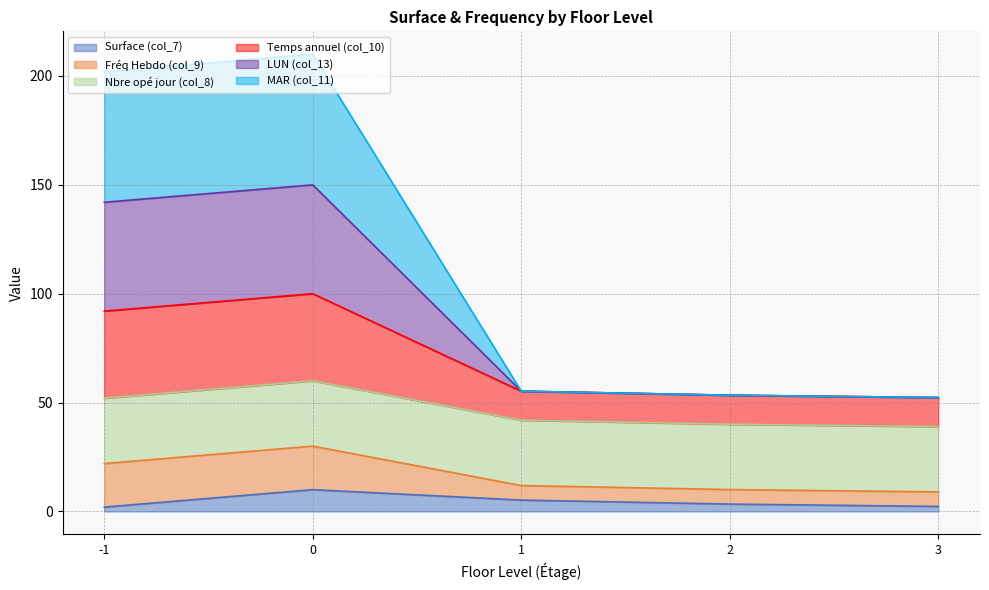

What is the highest value of the Surface (col_7) series?

10.0